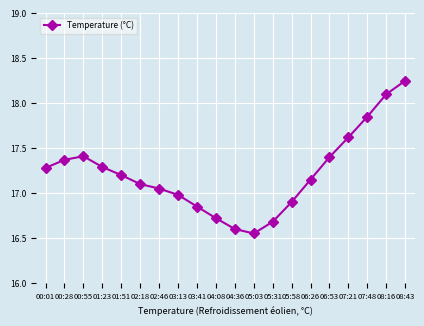

What is the label of the 13th point from the right?

03:13